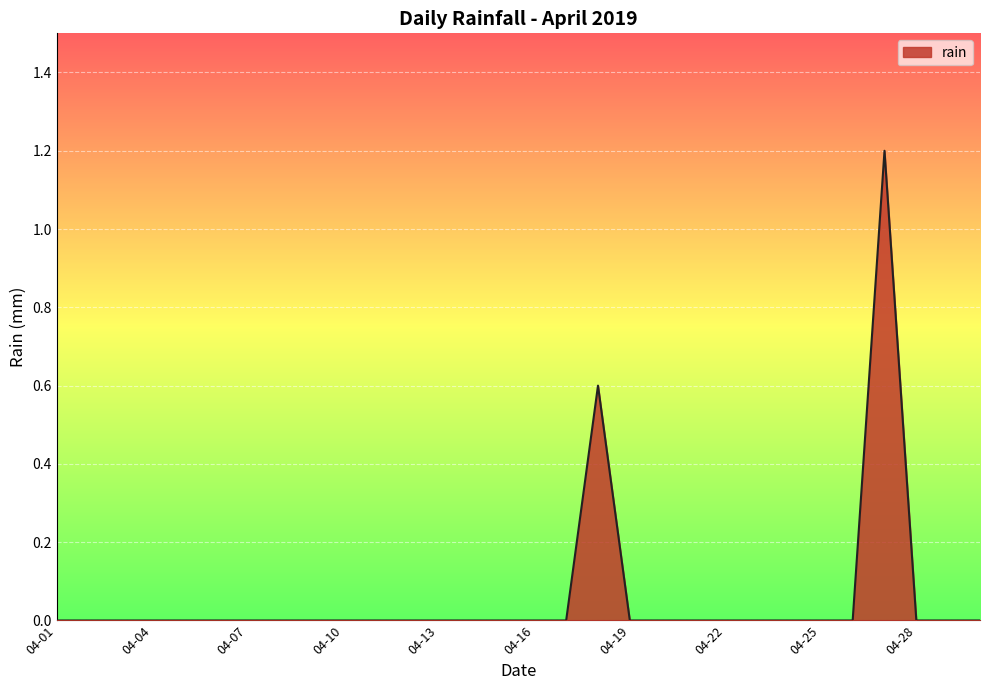

What is the greatest value displayed?

1.2